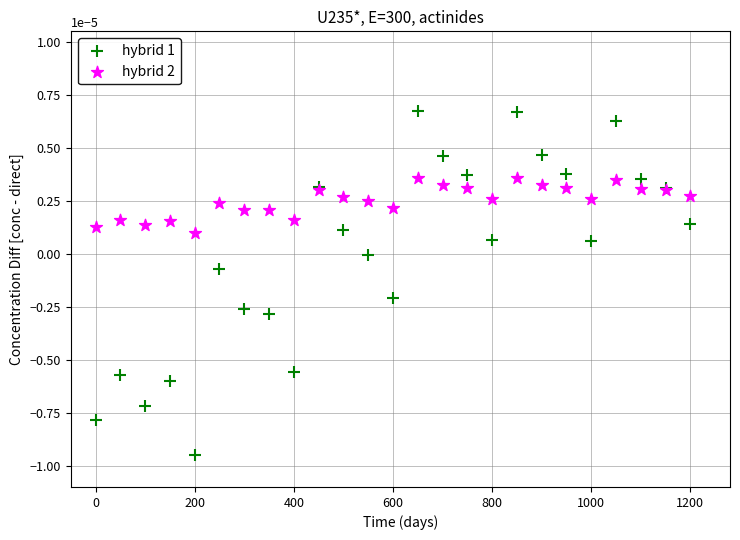

Which series contains the highest Y value?

hybrid 1